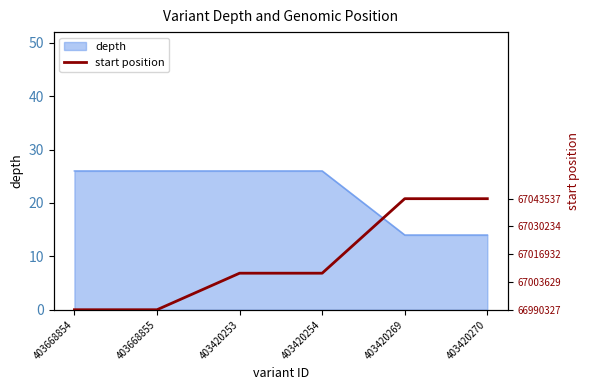

The value of depth at 403668855 is 14. True or false?

False